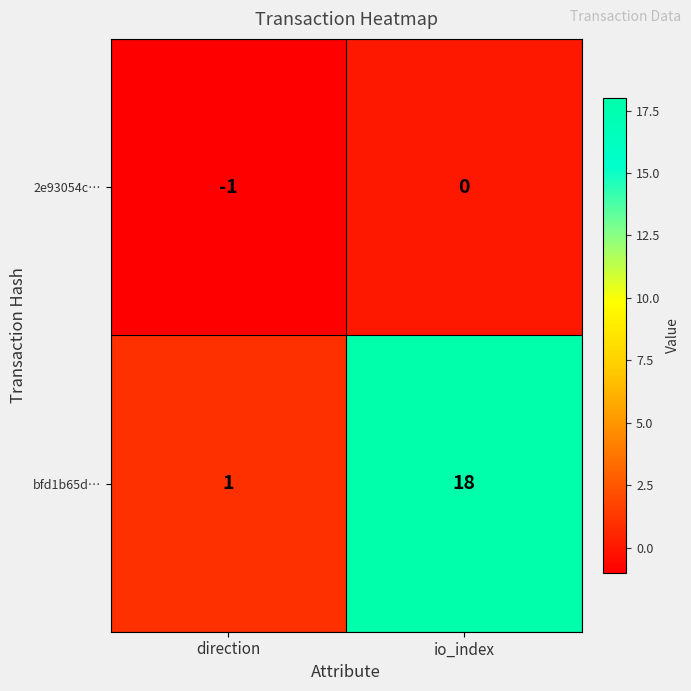

Reading left to right, what are all the values shown in this chart?

2e93054c…: direction=-1	io_index=0
bfd1b65d…: direction=1	io_index=18